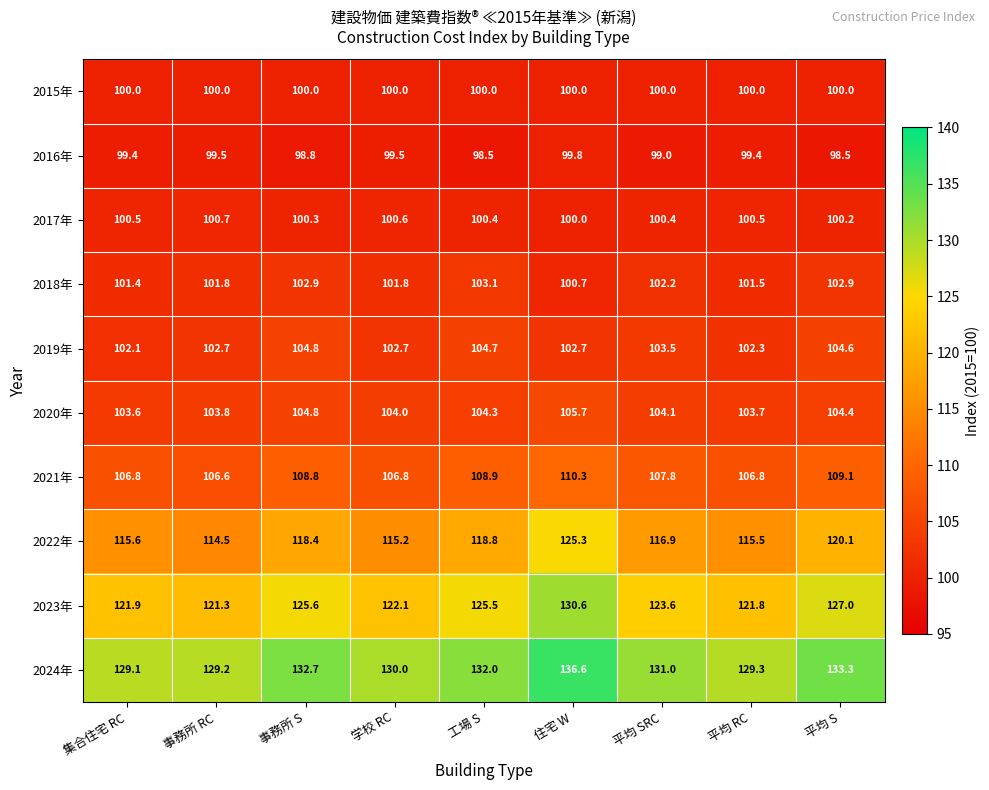

Which series has the widest spread of values?

2022年